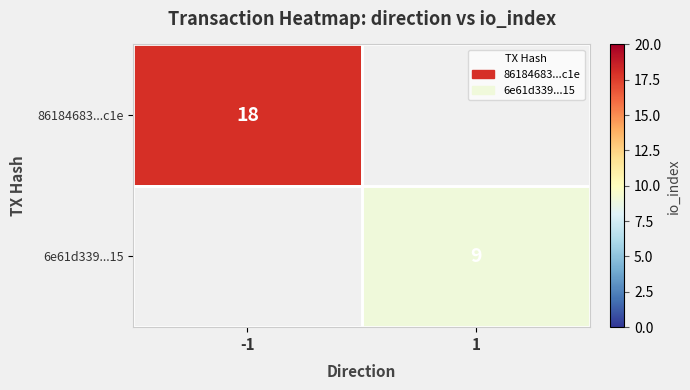

Is the value of 86184683...c1e at -1 greater than the value of 6e61d339...15 at 1?

Yes